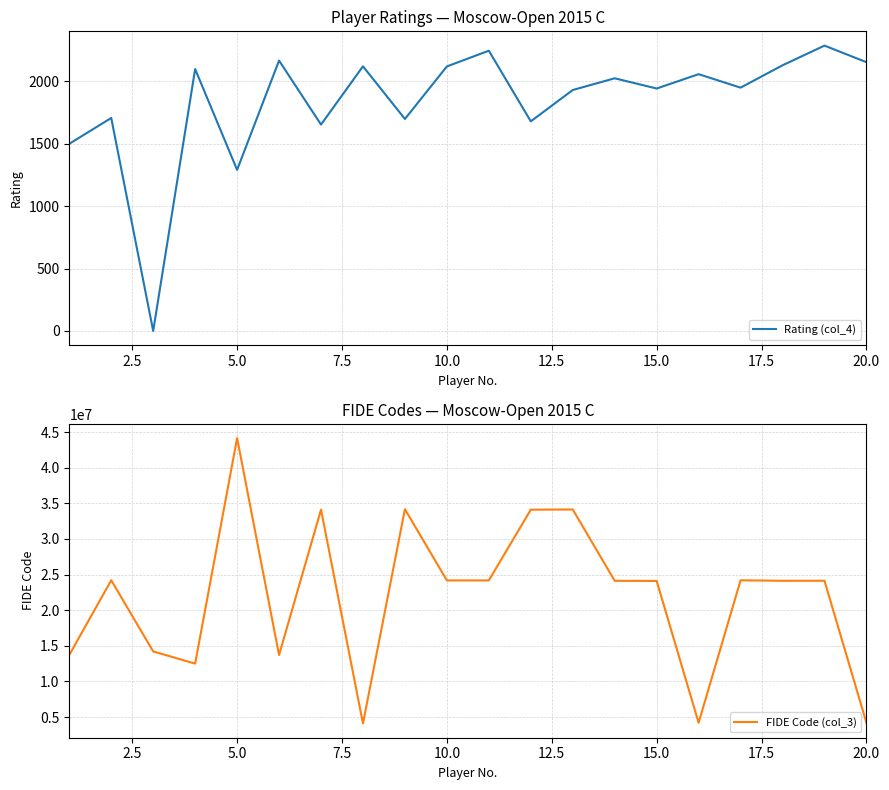

What is the minimum value for FIDE Code (col_3)?

4100840